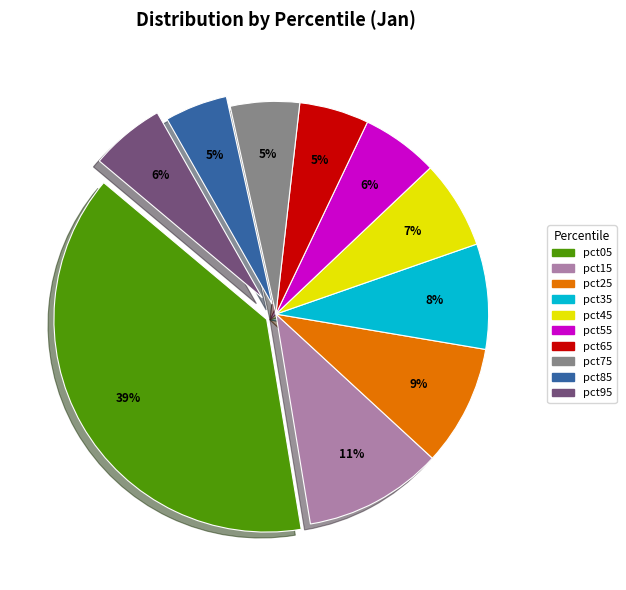

Which slice is the largest?

pct05